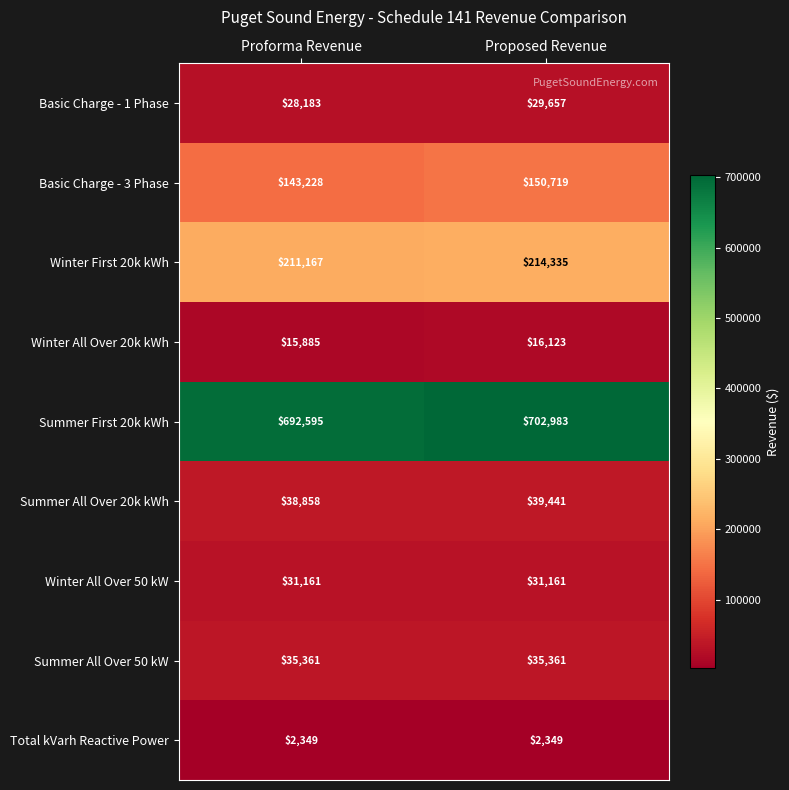

The Basic Charge - 1 Phase series shows 44167 at Proposed Revenue. True or false?

False